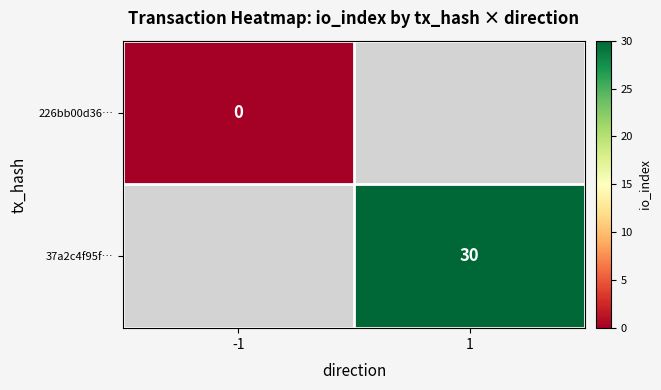

Is it true that 37a2c4f95f… equals 30 at 1?

True